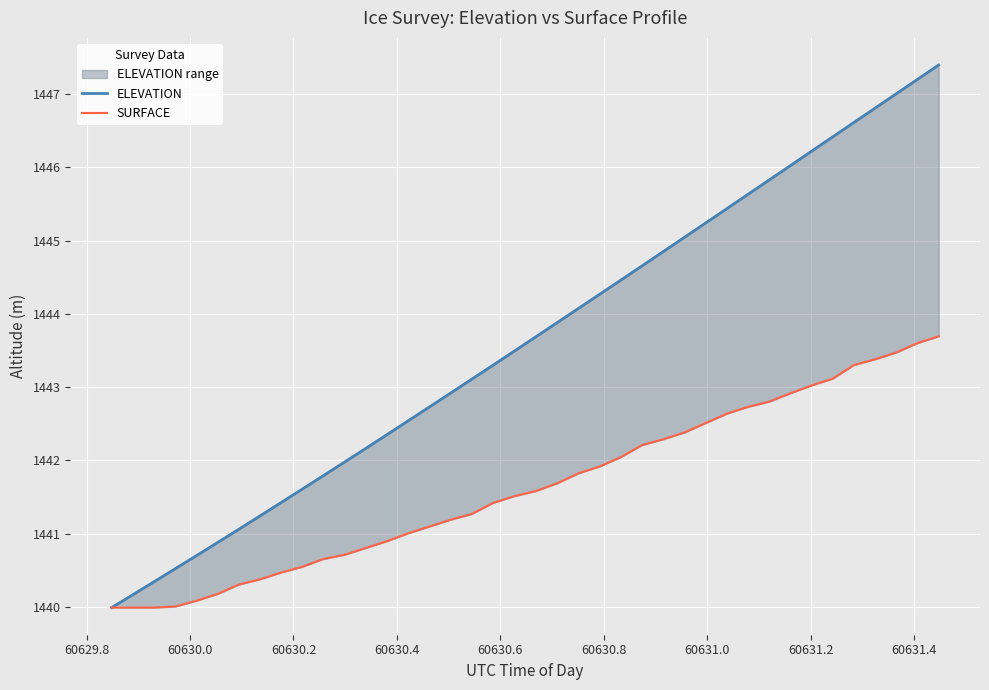

Reading left to right, list all the values displayed in this chart.

ELEVATION: 1440.0	1440.2	1440.3	1440.5	1440.7	1440.9	1441.1	1441.2	1441.4	1441.6	1441.8	1442.0	1442.2	1442.4	1442.5	1442.7	1442.9	1443.1	1443.3	1443.5	1443.7	1443.9	1444.1	1444.3	1444.5	1444.7	1444.9	1445.0	1445.2	1445.4	1445.6	1445.8	1446.0	1446.2	1446.4	1446.6	1446.8	1447.0	1447.2	1447.4
SURFACE: 1440.0	1440.0	1440.0	1440.0	1440.1	1440.2	1440.3	1440.4	1440.5	1440.5	1440.7	1440.7	1440.8	1440.9	1441.0	1441.1	1441.2	1441.3	1441.4	1441.5	1441.6	1441.7	1441.8	1441.9	1442.0	1442.2	1442.3	1442.4	1442.5	1442.6	1442.7	1442.8	1442.9	1443.0	1443.1	1443.3	1443.4	1443.5	1443.6	1443.7